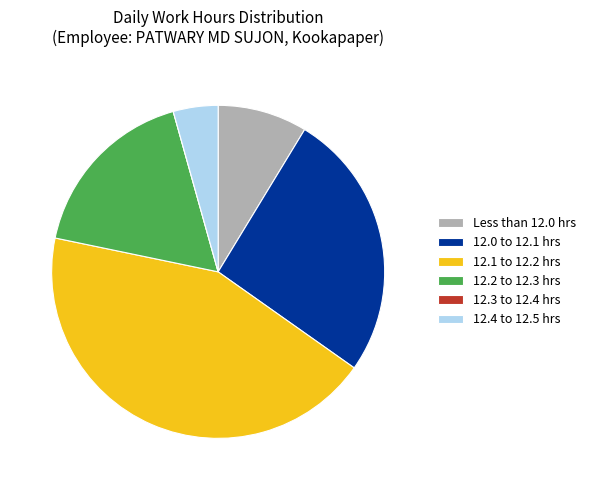

Is the sum of 12.1 to 12.2 hrs and 12.2 to 12.3 hrs greater than half?

Yes